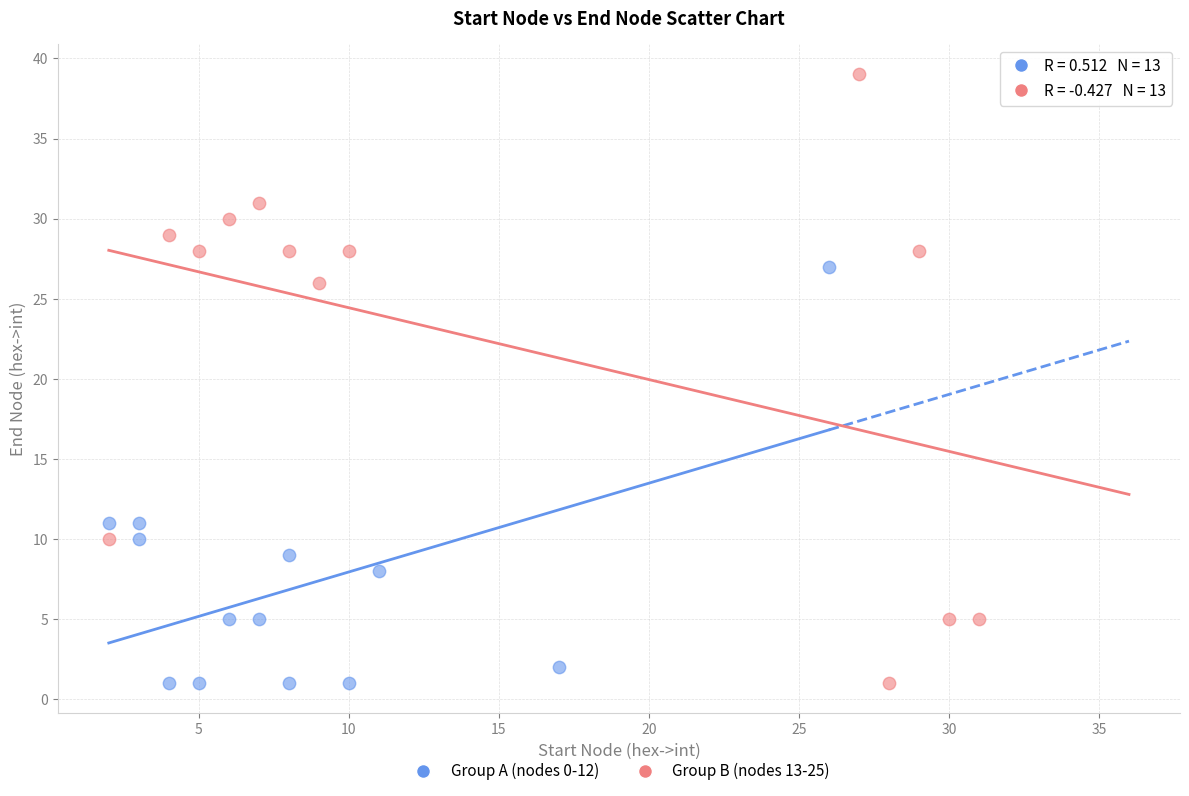

What are all the series names shown in the legend?

Group A (nodes 0-12), Group B (nodes 13-25)